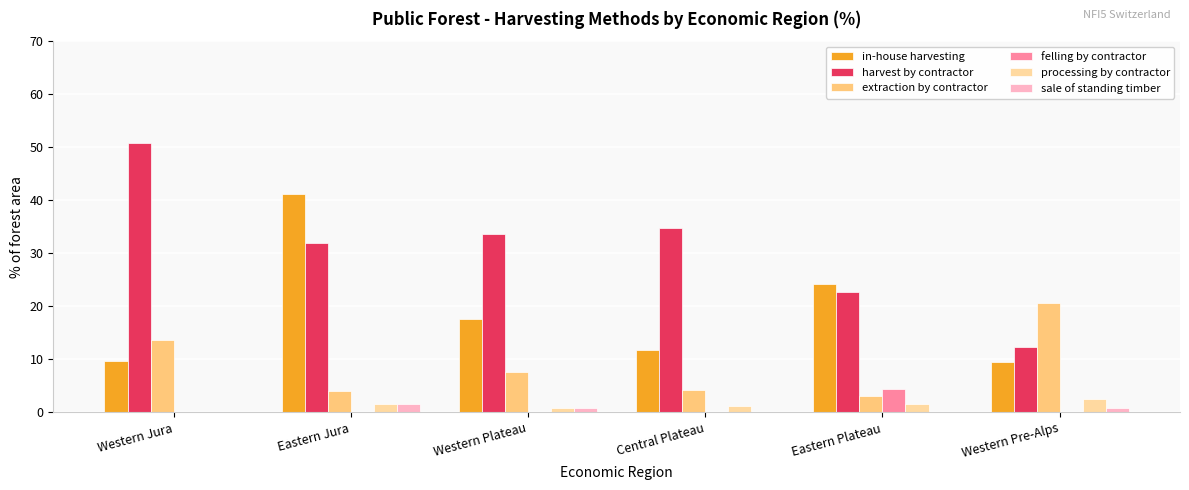

Where does the extraction by contractor series first go above 7?

Western Jura